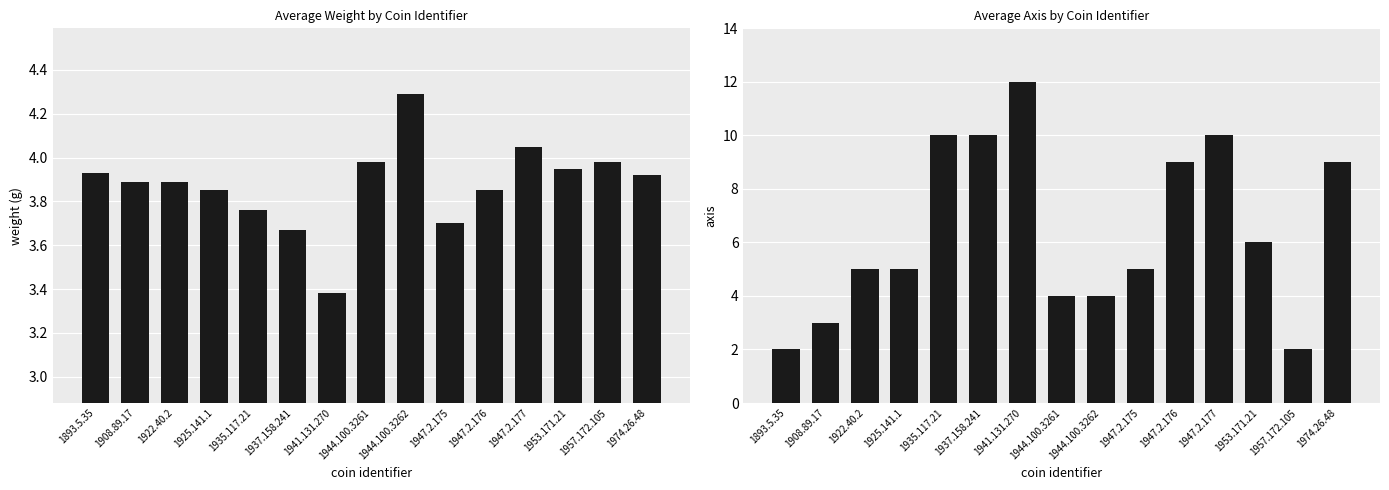

Read the avg_axis value at 1922.40.2.

5.0